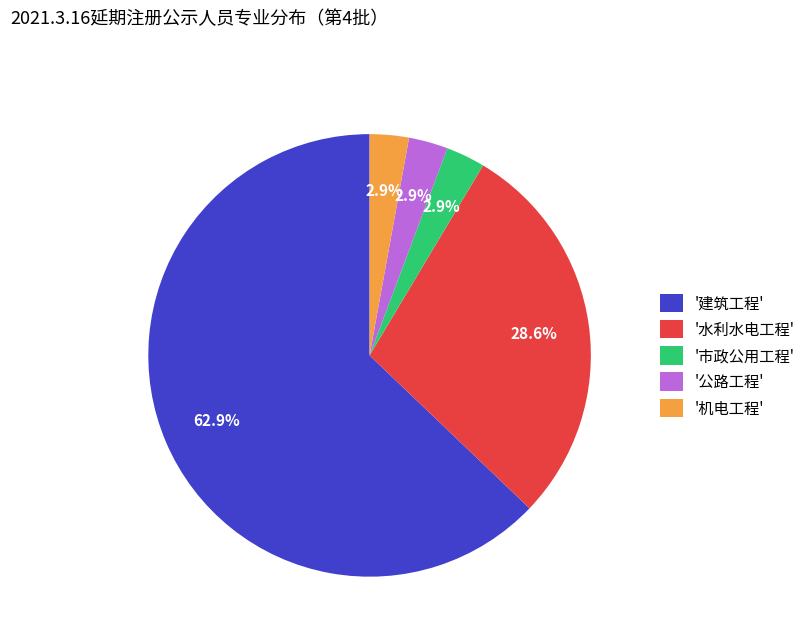

Which has a higher value, '机电工程' or '建筑工程'?

'建筑工程'